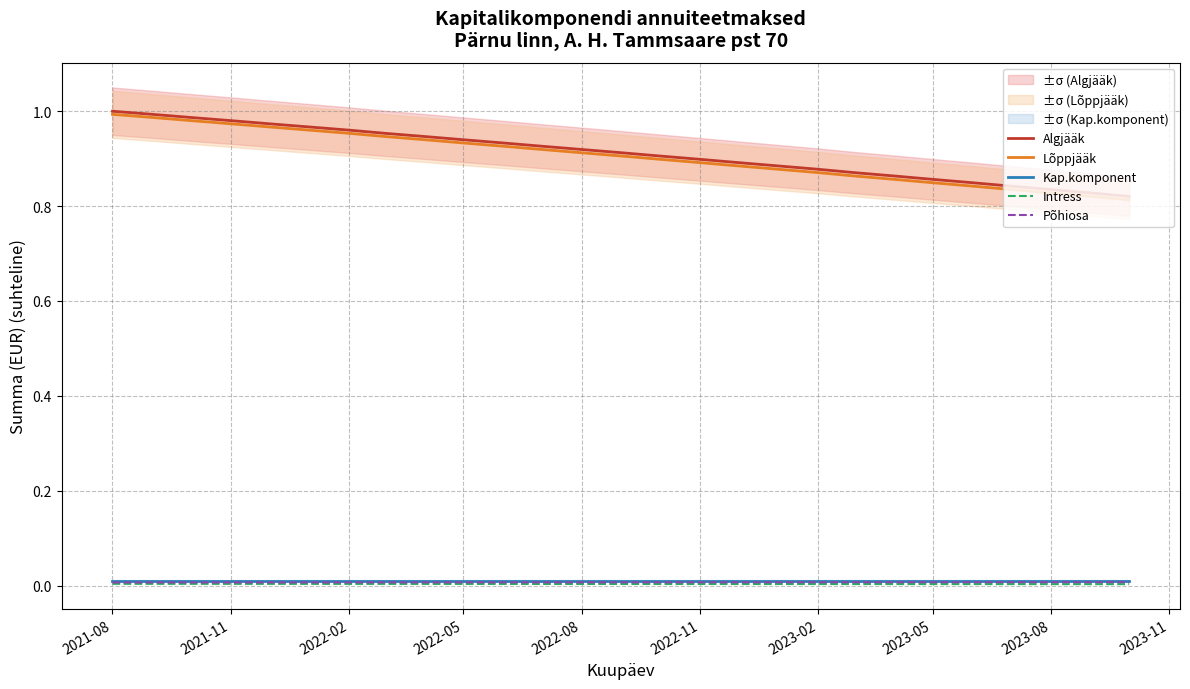

Reading right to left, transcribe all the data shown in this chart.

Algjääk: 0.8	0.8	0.8	0.8	0.8	0.9	0.9	0.9	0.9	0.9	0.9	0.9	0.9	0.9	0.9	0.9	0.9	0.9	0.9	1.0	1.0	1.0	1.0	1.0	1.0	1.0	1.0
Lõppjääk: 0.8	0.8	0.8	0.8	0.8	0.8	0.9	0.9	0.9	0.9	0.9	0.9	0.9	0.9	0.9	0.9	0.9	0.9	0.9	0.9	1.0	1.0	1.0	1.0	1.0	1.0	1.0
Kap.komponent: 0.0	0.0	0.0	0.0	0.0	0.0	0.0	0.0	0.0	0.0	0.0	0.0	0.0	0.0	0.0	0.0	0.0	0.0	0.0	0.0	0.0	0.0	0.0	0.0	0.0	0.0	0.0
Intress: 0.0	0.0	0.0	0.0	0.0	0.0	0.0	0.0	0.0	0.0	0.0	0.0	0.0	0.0	0.0	0.0	0.0	0.0	0.0	0.0	0.0	0.0	0.0	0.0	0.0	0.0	0.0
Põhiosa: 0.0	0.0	0.0	0.0	0.0	0.0	0.0	0.0	0.0	0.0	0.0	0.0	0.0	0.0	0.0	0.0	0.0	0.0	0.0	0.0	0.0	0.0	0.0	0.0	0.0	0.0	0.0